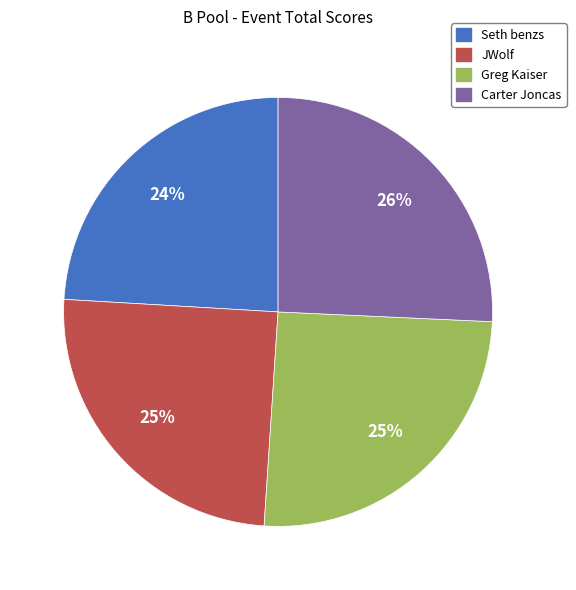

Is the sum of JWolf and Seth benzs greater than half?

No